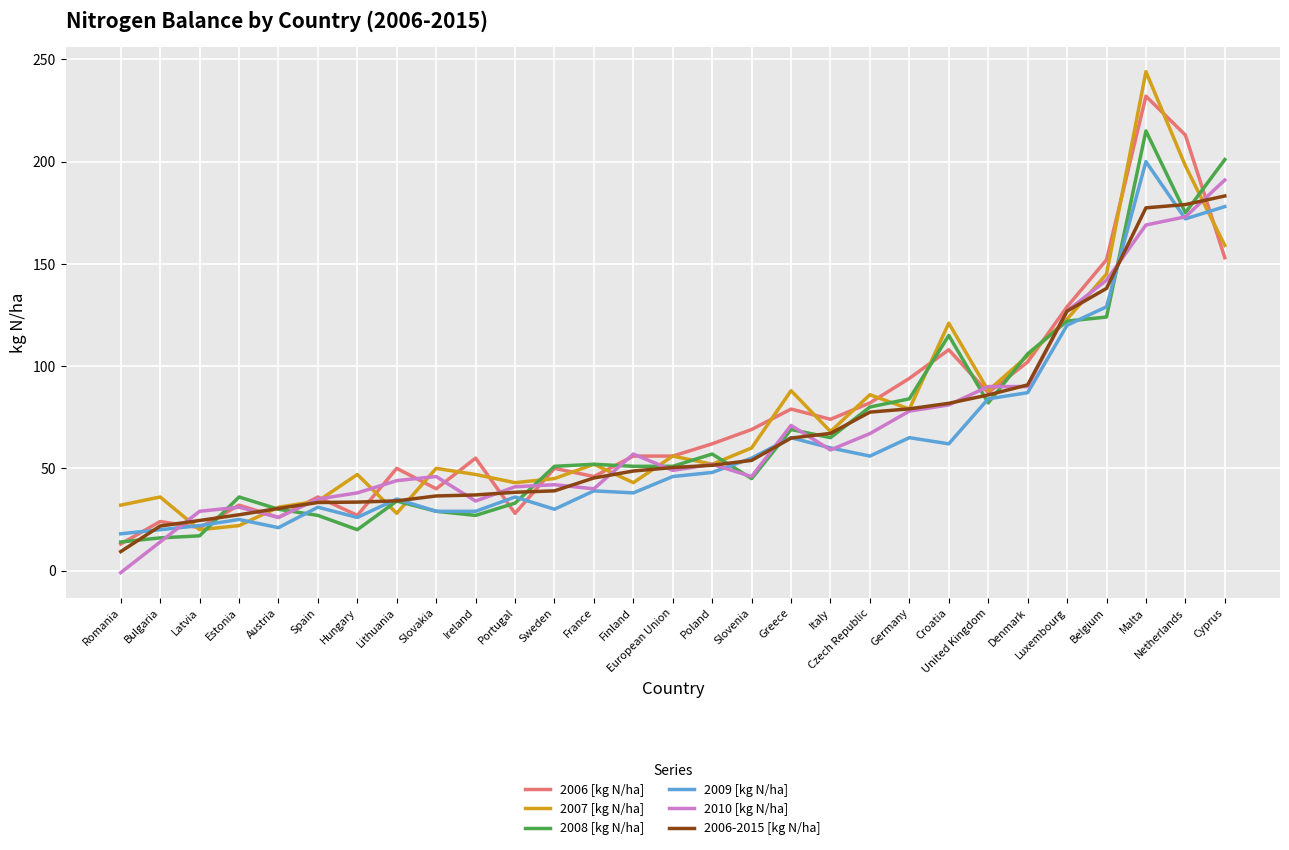

What is the maximum value for 2007 [kg N/ha]?

244.0